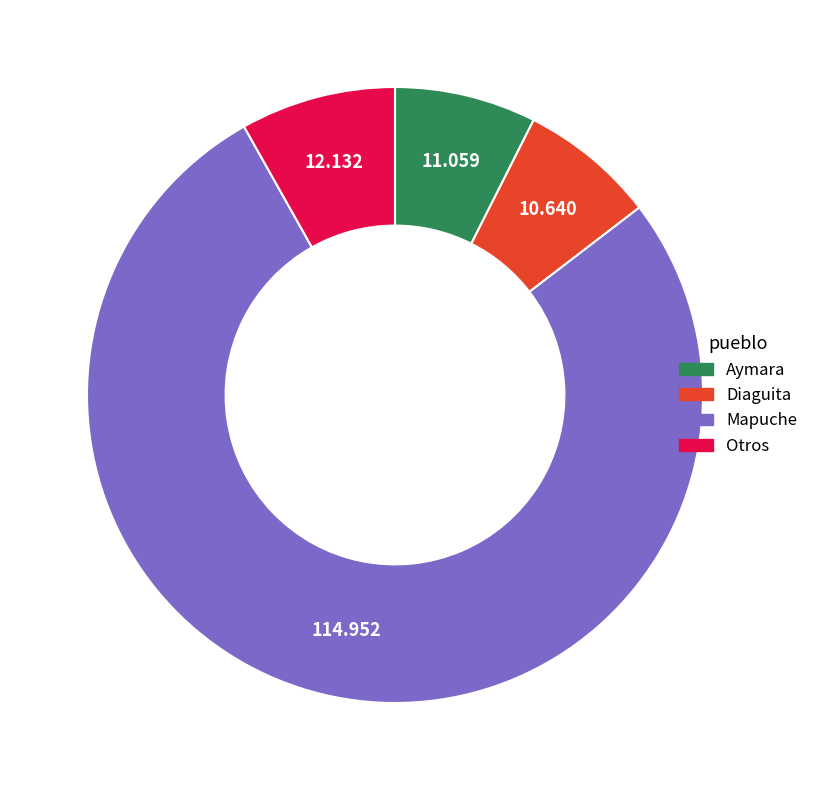

Which category accounts for the majority?

Mapuche